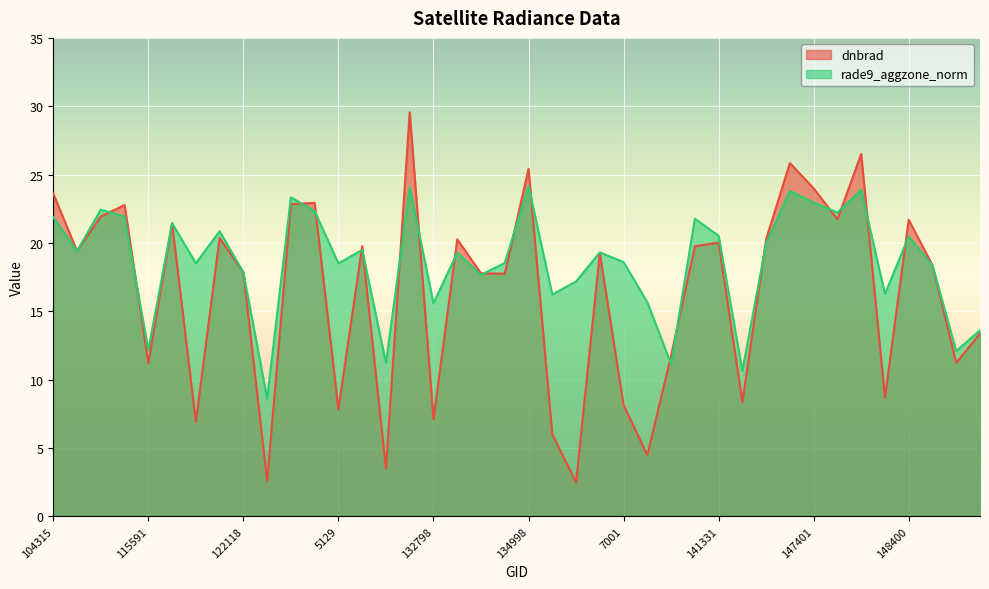

What is the value of the rade9_aggzone_norm point at the 37th from the left?

20.5